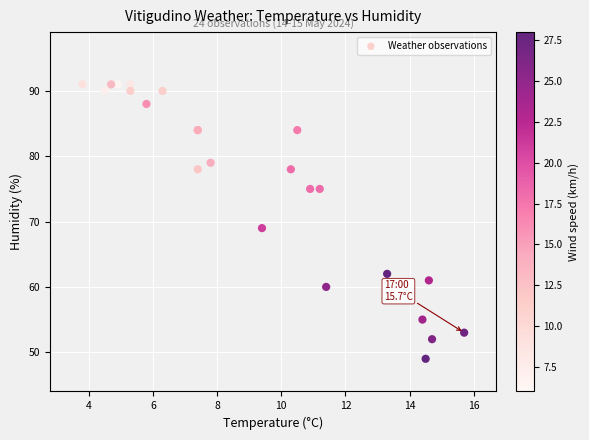

What Y value in the scatter plot is closest to 70?

69